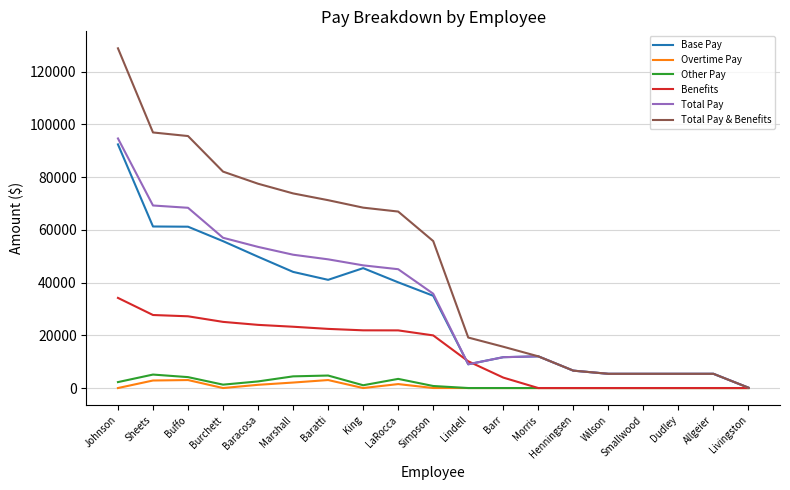

What is the maximum value shown in the chart?

128882.8